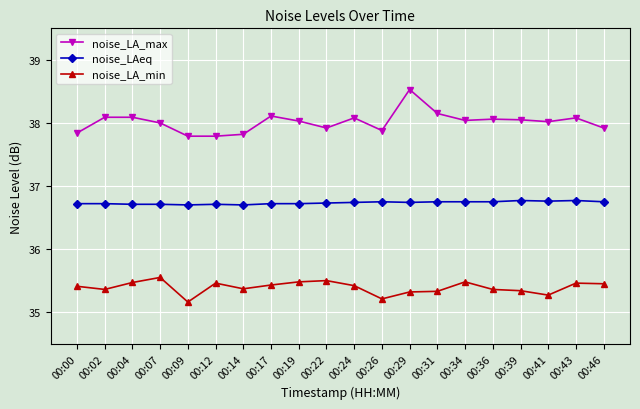

What is the value of the noise_LAeq point at the 15th from the left?

36.8